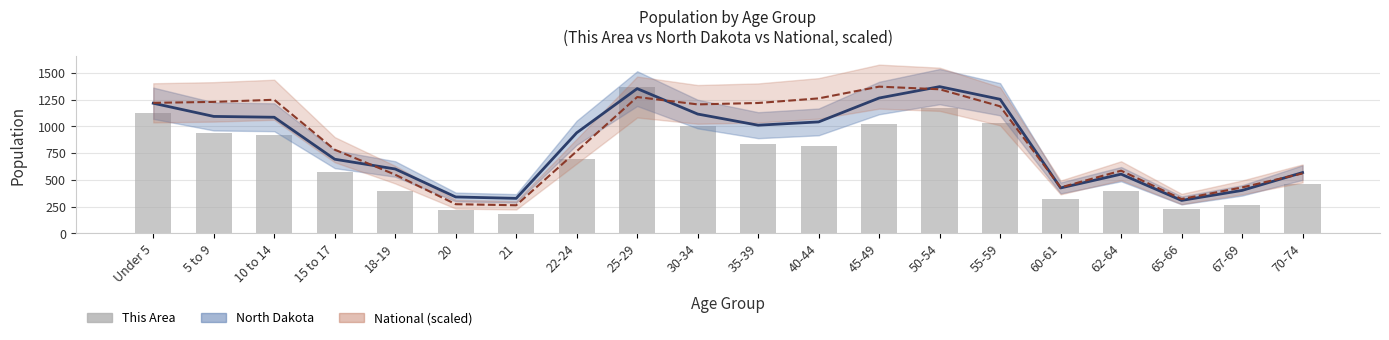

Is it true that the value at 45-49 is 1697?

False